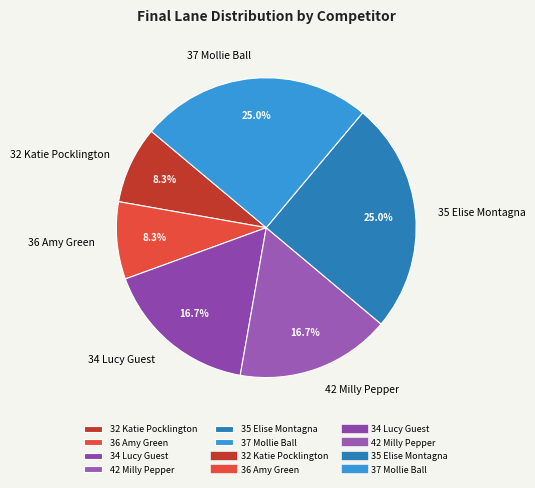

Is the sum of 32 Katie Pocklington and 34 Lucy Guest greater than half?

No